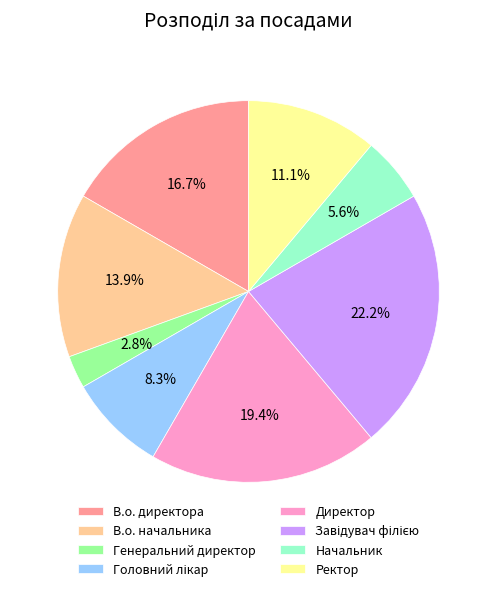

Approximately how many times larger is the value at В.о. директора compared to Генеральний директор?

6.0